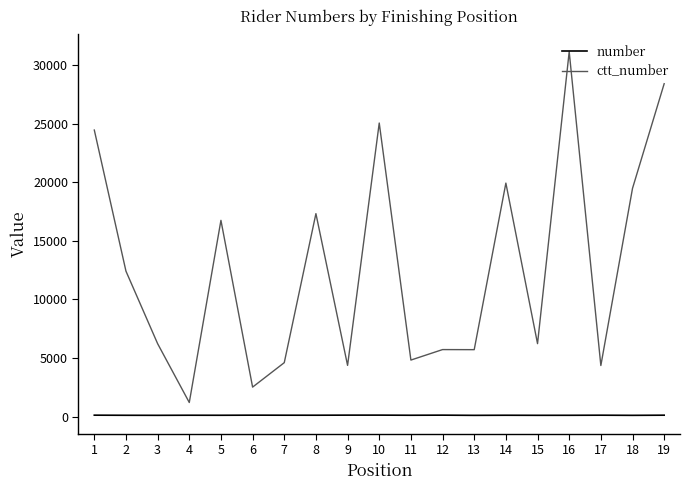

The ctt_number series shows 17329 at 8. True or false?

True